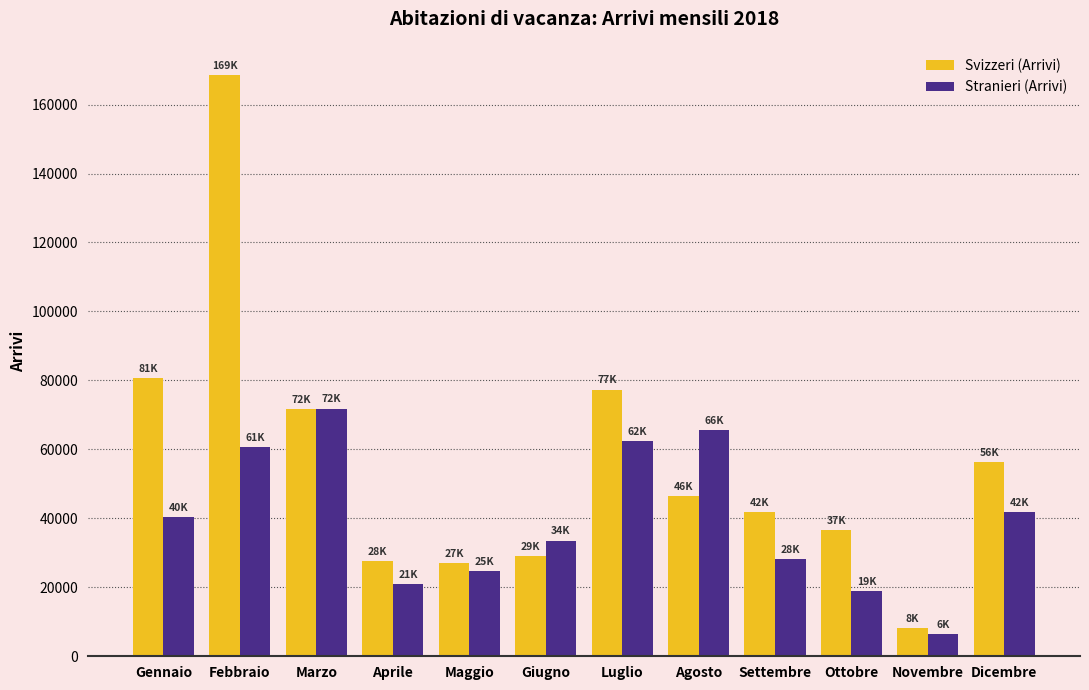

Which series has the largest total across all categories?

Svizzeri (Arrivi)